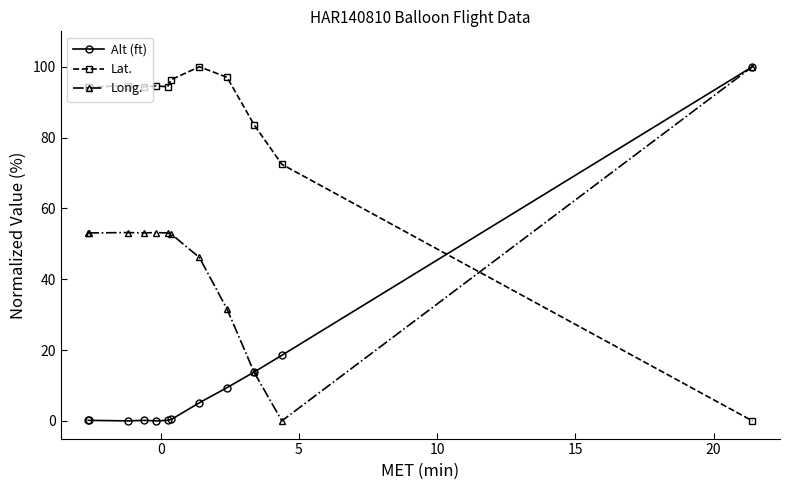

True or false: Alt (ft) and Lat. cross at least once.

True